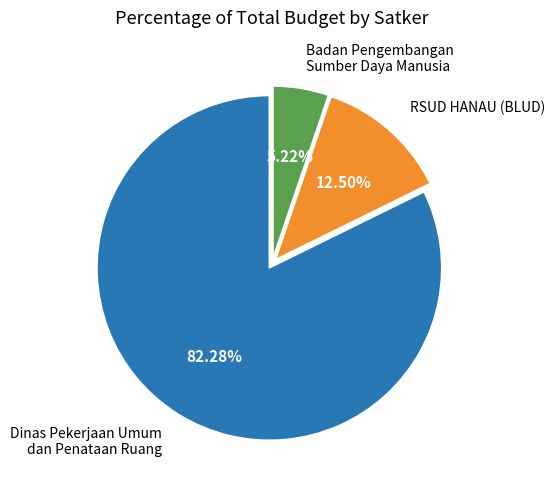

How many segments does this pie chart have?

3